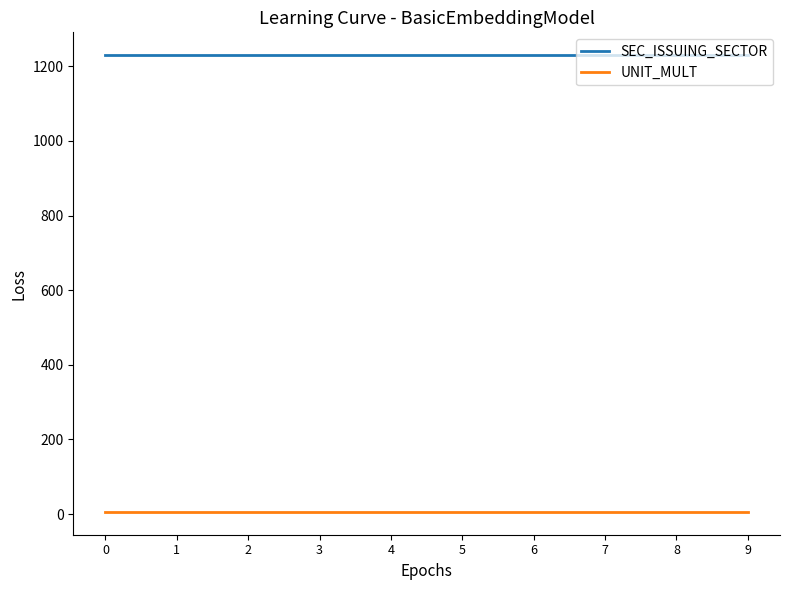

Is the value of SEC_ISSUING_SECTOR at 4 greater than the value of UNIT_MULT at 0?

Yes